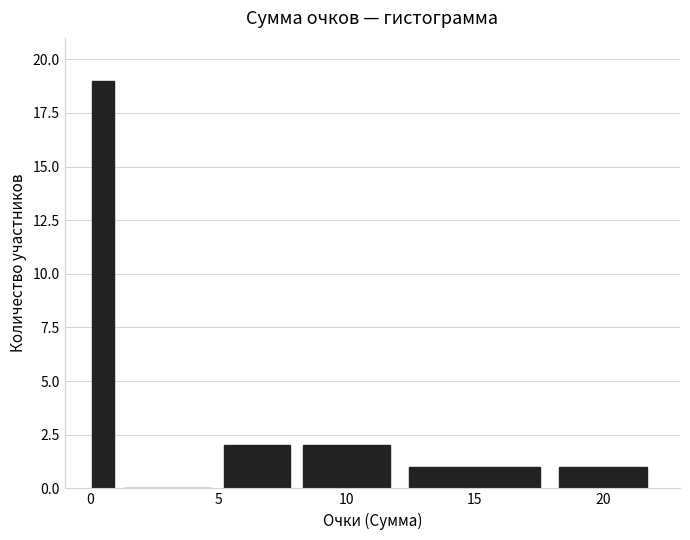

Around what value on the x-axis is the tallest bar? Give the approximate position of its centre, as read against the axis.

0.5